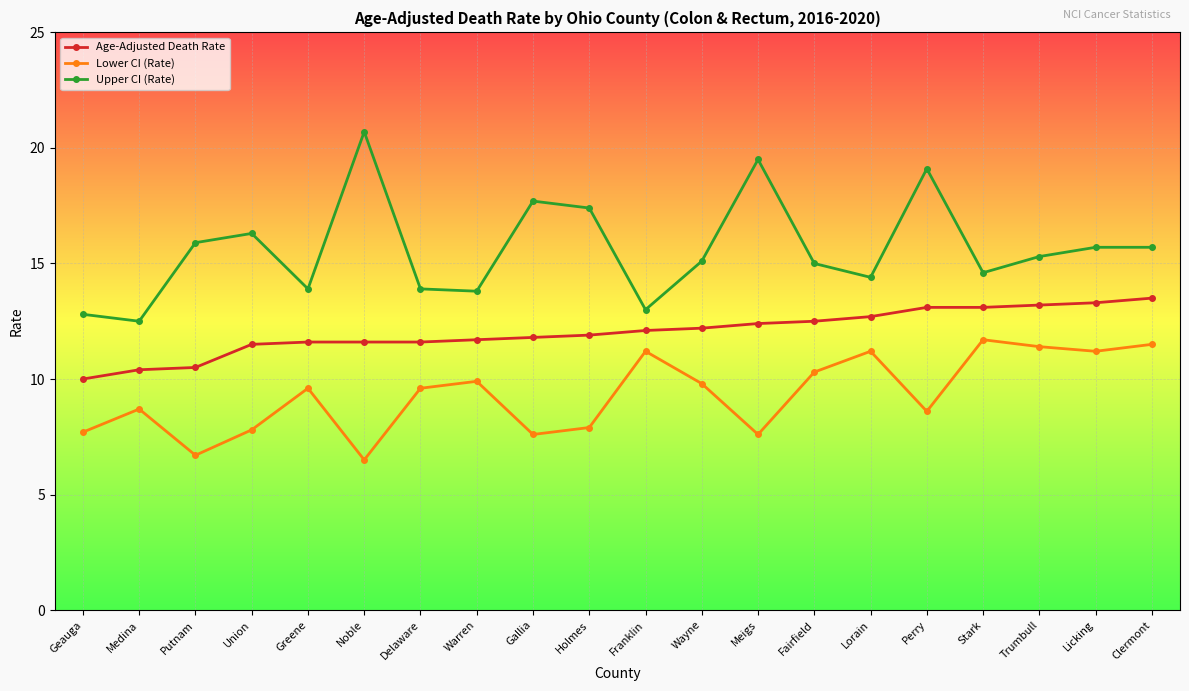

Rank the series by their maximum value, from lowest to highest.

Lower CI (Rate), Age-Adjusted Death Rate, Upper CI (Rate)